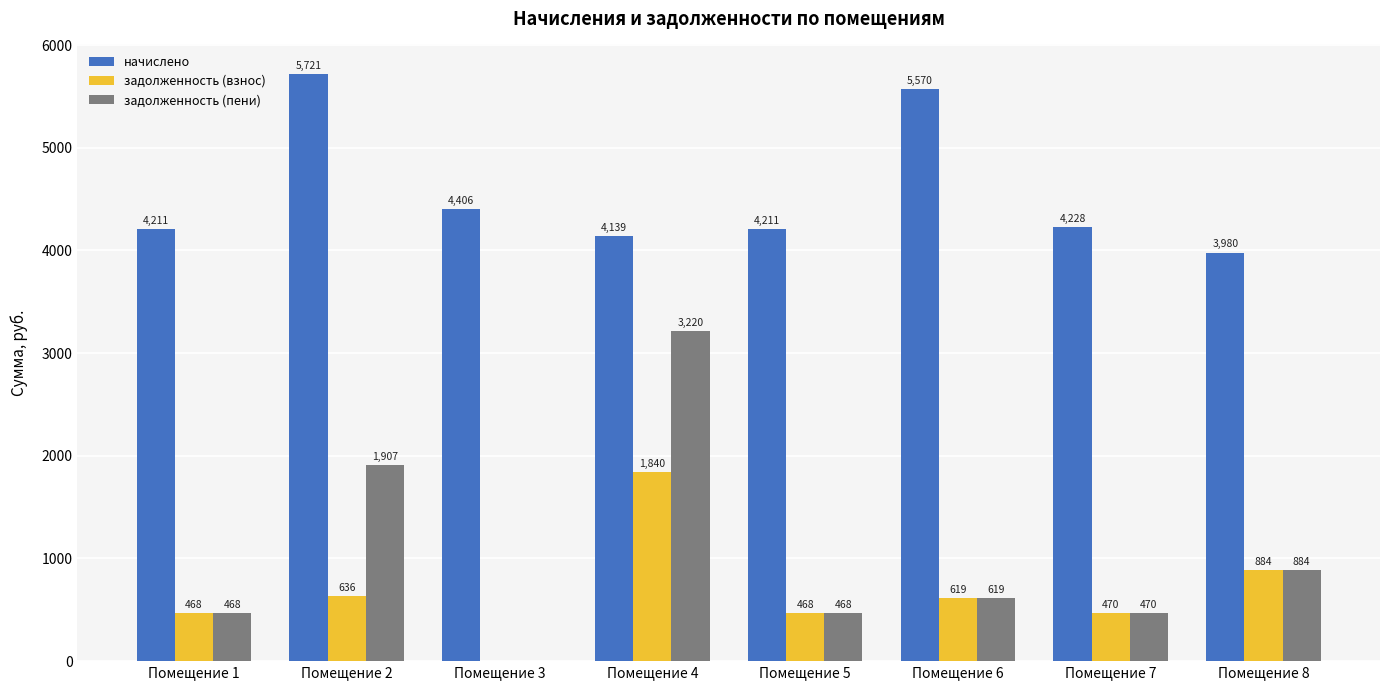

What value does the начислено series have at Помещение 7?

4228.3